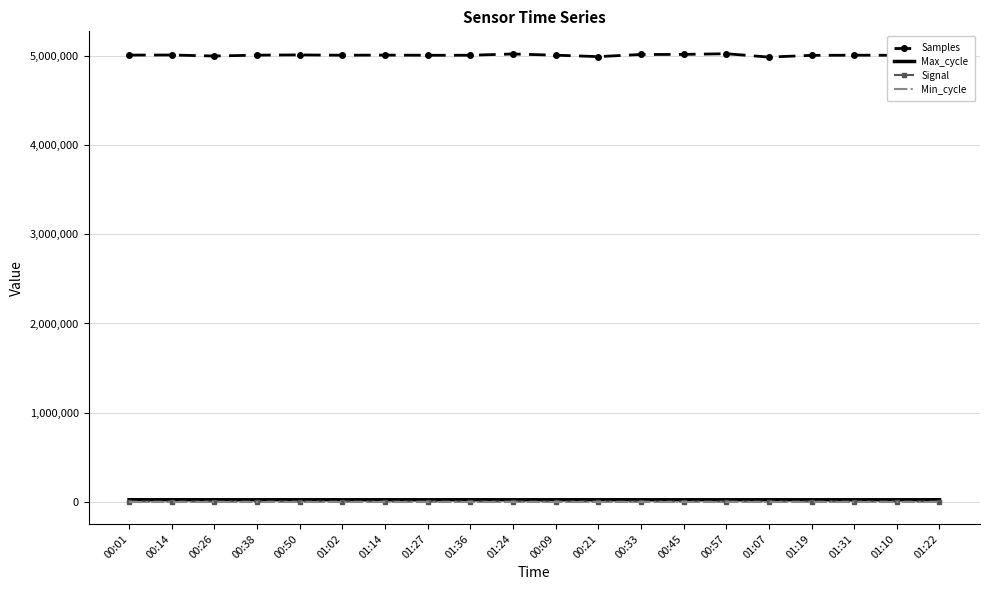

True or false: Max_cycle and Min_cycle cross at least once.

False